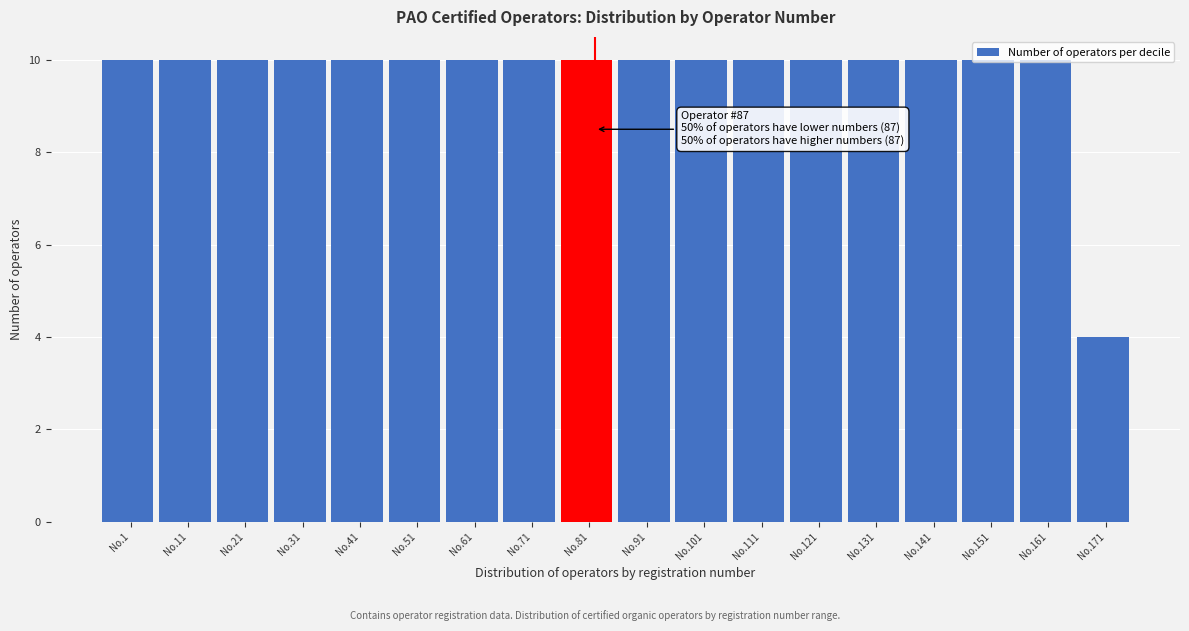

True or false: the data shows 1 at No.171.

False